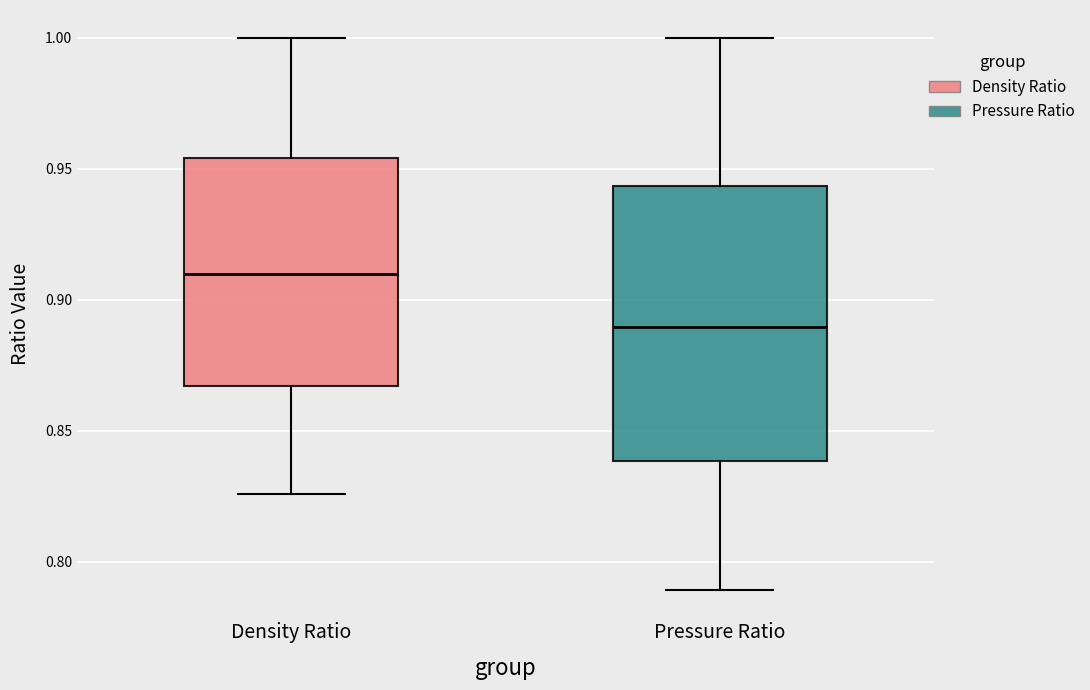

Where does the upper whisker of the box for Density Ratio end on the y-axis? The values are not printed on the chart, so give them approximately, as read against the axis.

1.000